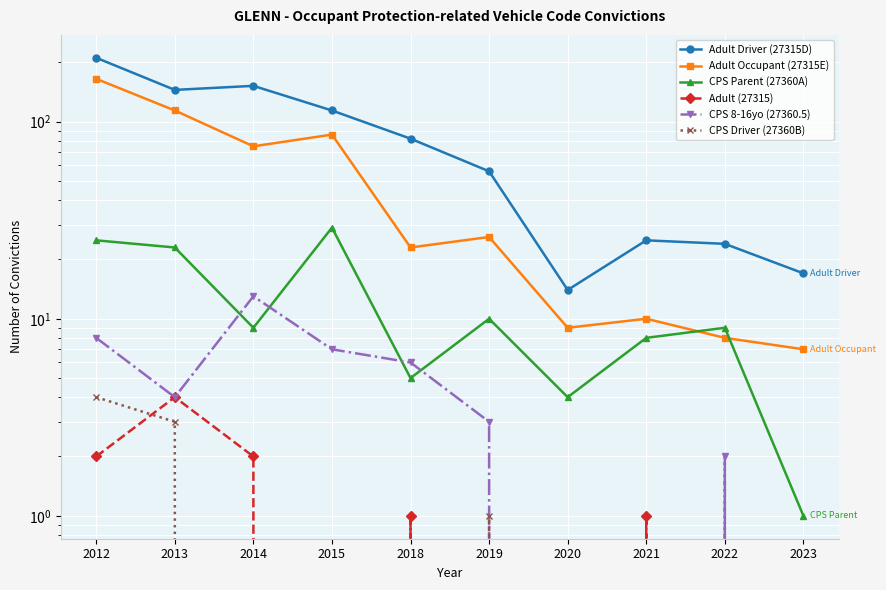

At 2012, list the series in order from smallest to largest.

Adult (27315), CPS Driver (27360B), CPS 8-16yo (27360.5), CPS Parent (27360A), Adult Occupant (27315E), Adult Driver (27315D)